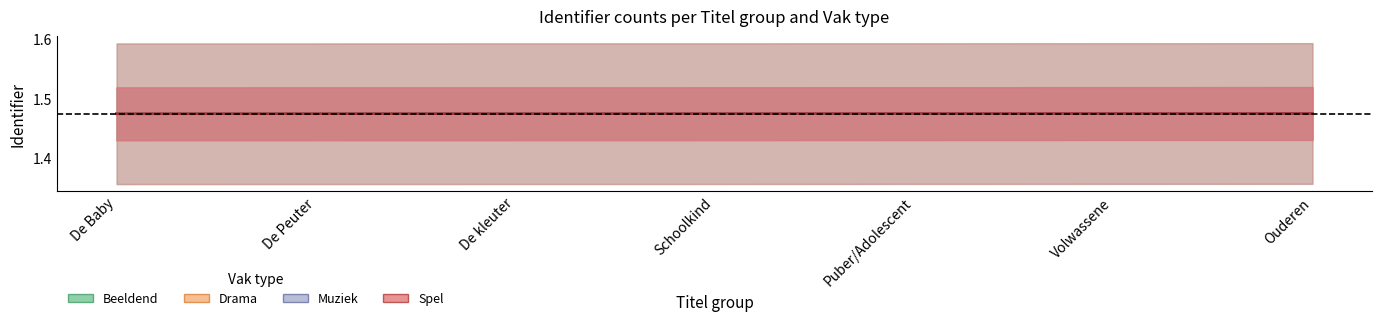

List the series in order of their peak value, lowest first.

Beeldend, Spel, Drama, Muziek